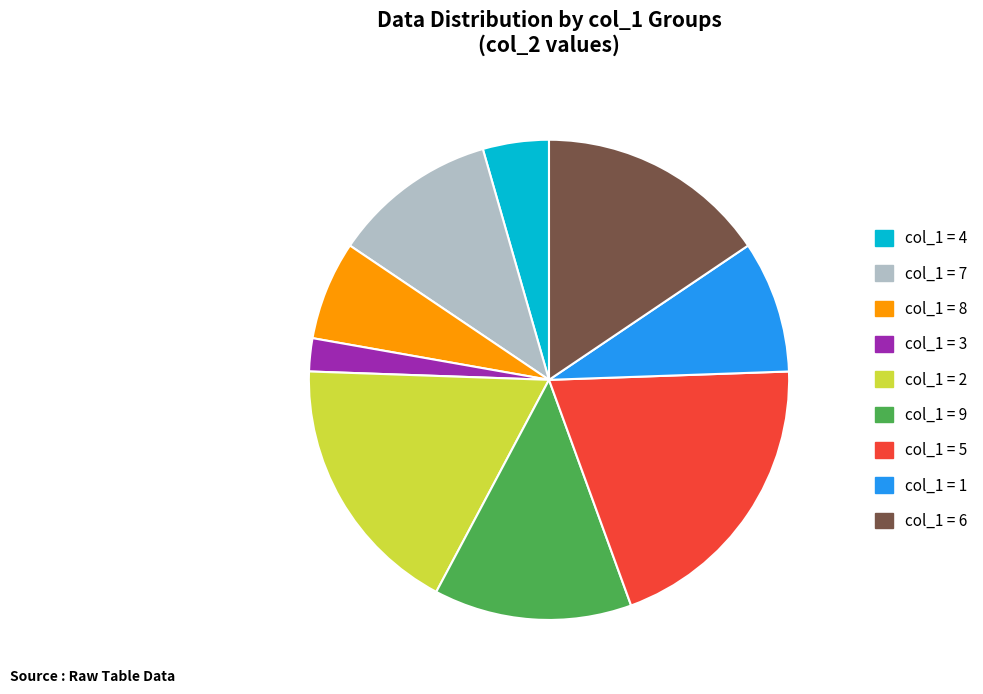

Is there a majority slice in this chart?

No